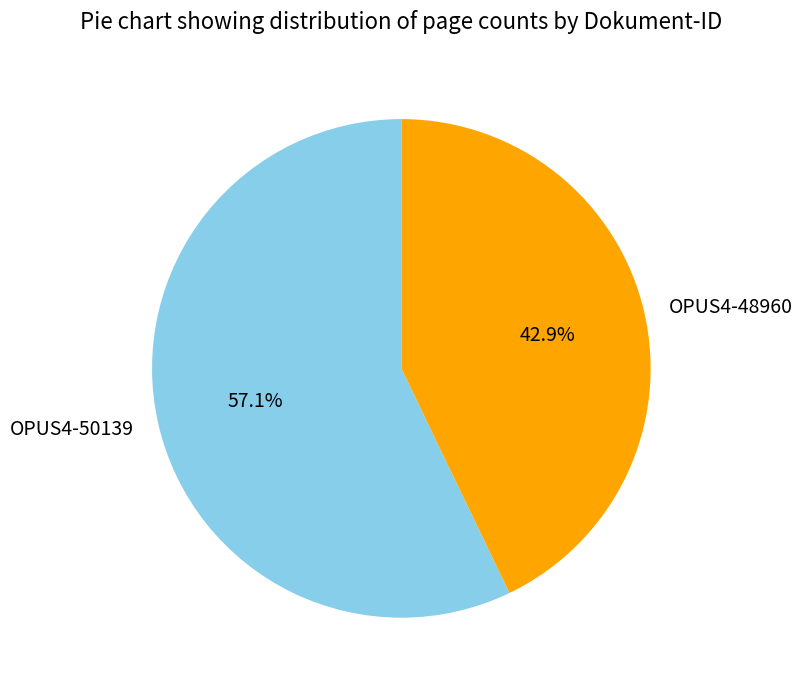

What percentage is the OPUS4-48960 slice, to the nearest percent?

43%